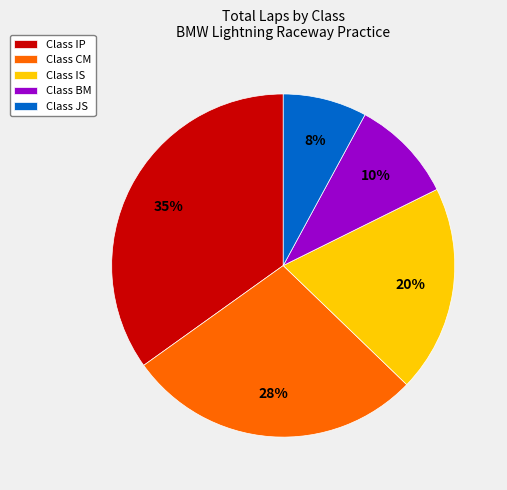

To the nearest percent, what percentage of the pie is Class BM?

10%